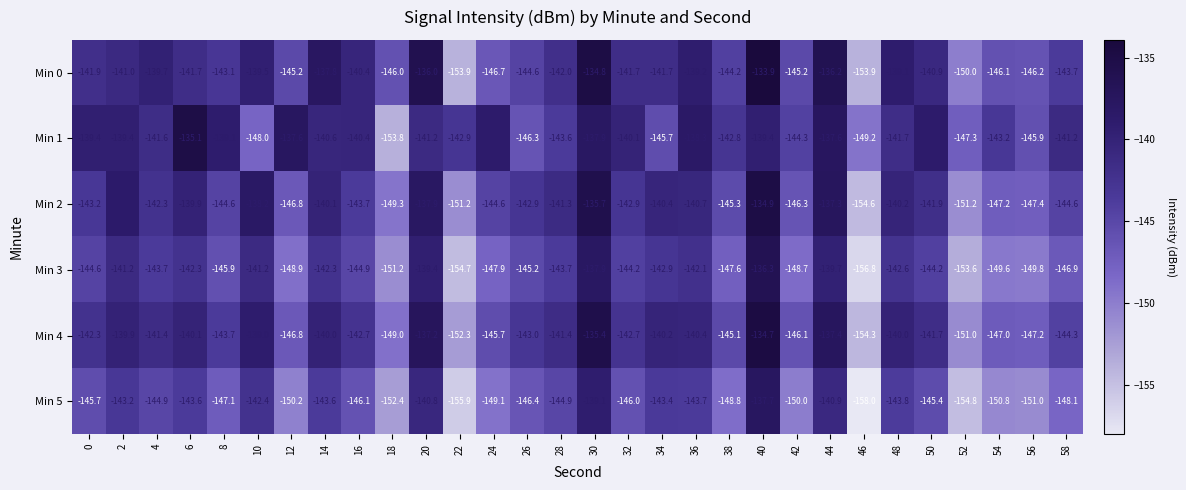

Where is Min 5 nearest to the value -147?

8